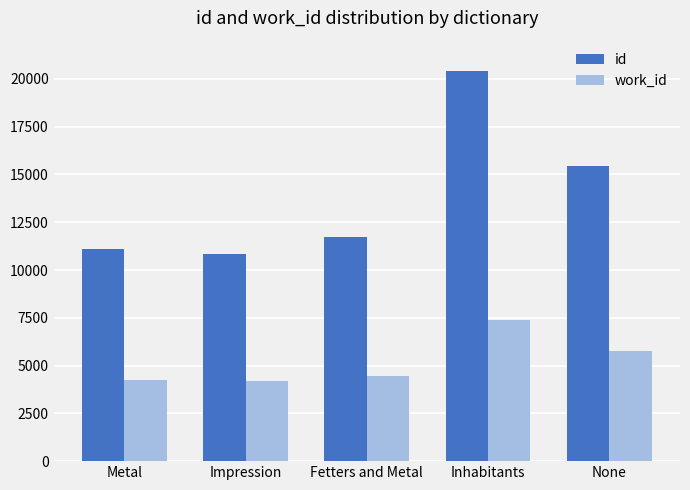

What is the label of the 3rd bar from the right?

Fetters and Metal